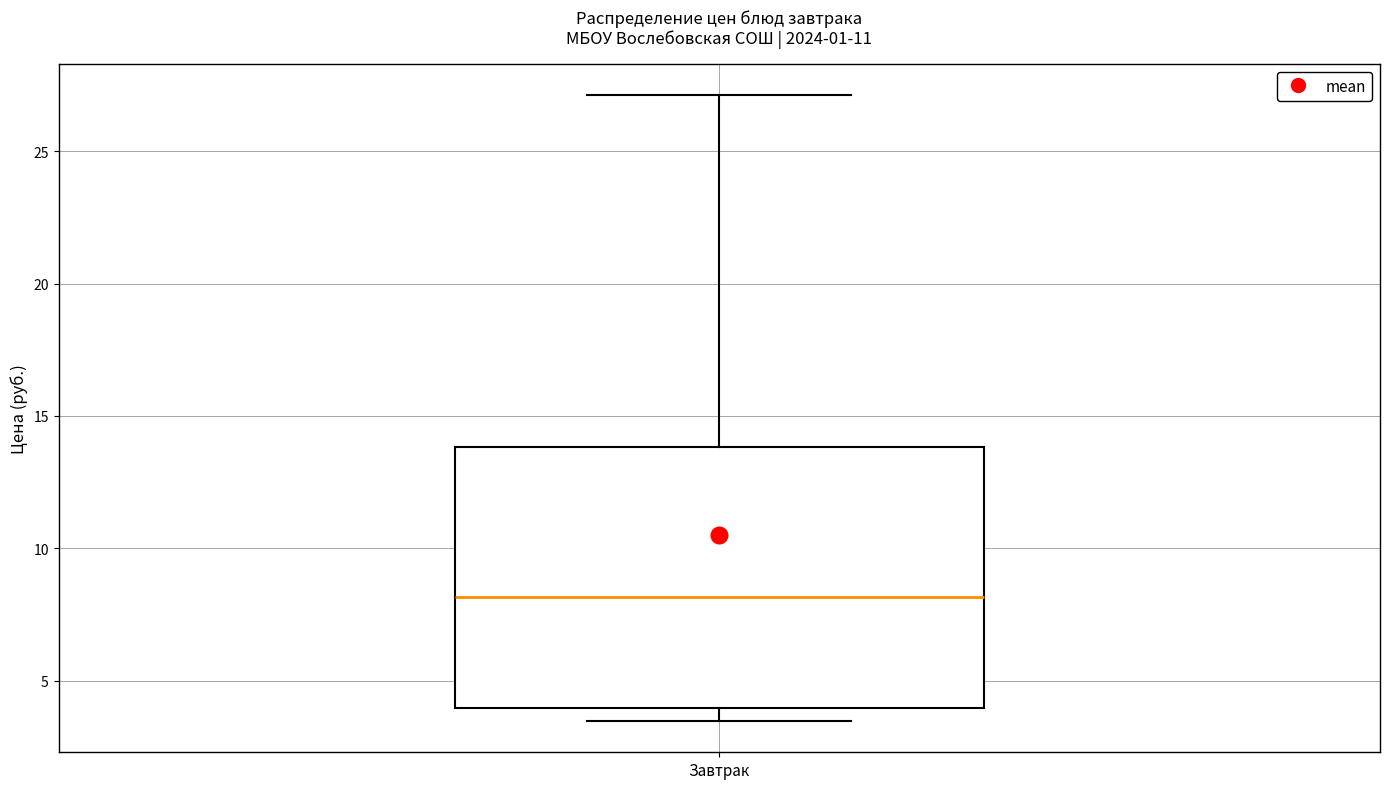

Where does the upper whisker of the box for Завтрак end on the y-axis? The values are not printed on the chart, so give them approximately, as read against the axis.

27.0